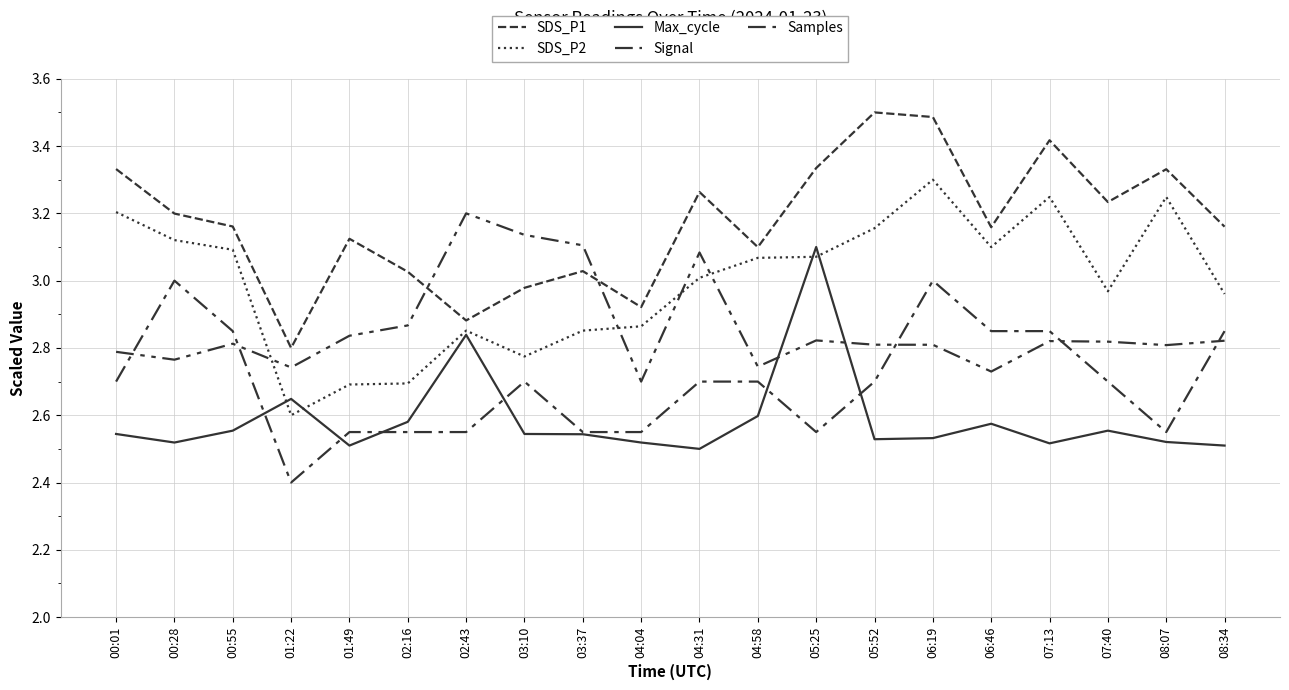

List the labels in order of Max_cycle value, largest first.

05:25, 02:43, 01:22, 04:58, 02:16, 06:46, 00:55, 07:40, 00:01, 03:10, 03:37, 06:19, 05:52, 08:07, 00:28, 04:04, 07:13, 01:49, 08:34, 04:31